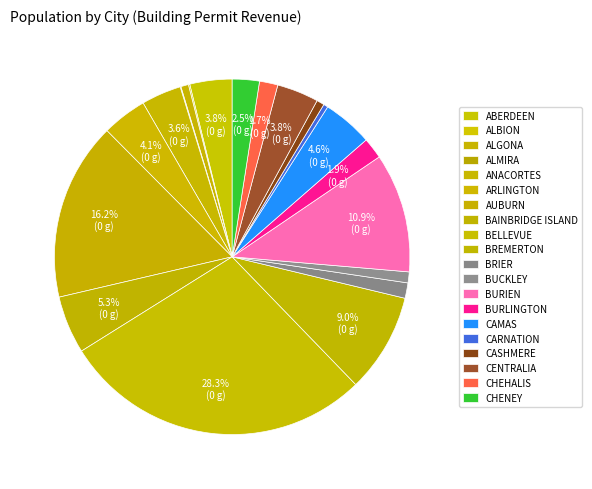

Rank the categories by value from highest to lowest.

Bellevue, Auburn, Burien, Bremerton, Bainbridge Island, Camas, Arlington, Aberdeen, Centralia, Anacortes, Cheney, Burlington, Chehalis, Brier, Buckley, Cashmere, Algona, Carnation, Albion, Almira